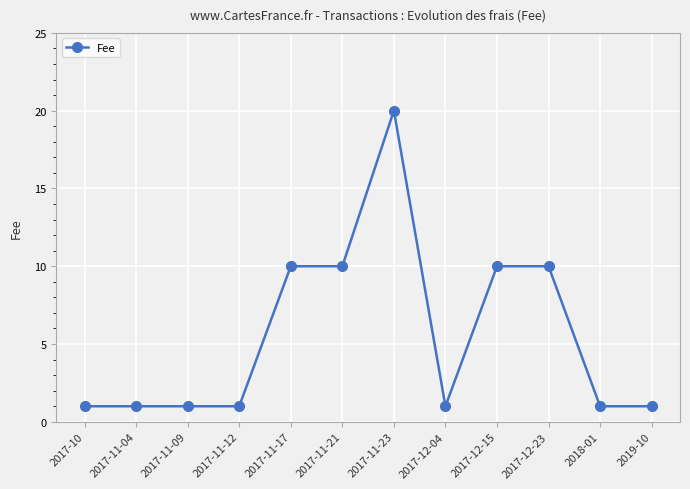

True or false: there are more than 0 points higher than both neighbors.

True